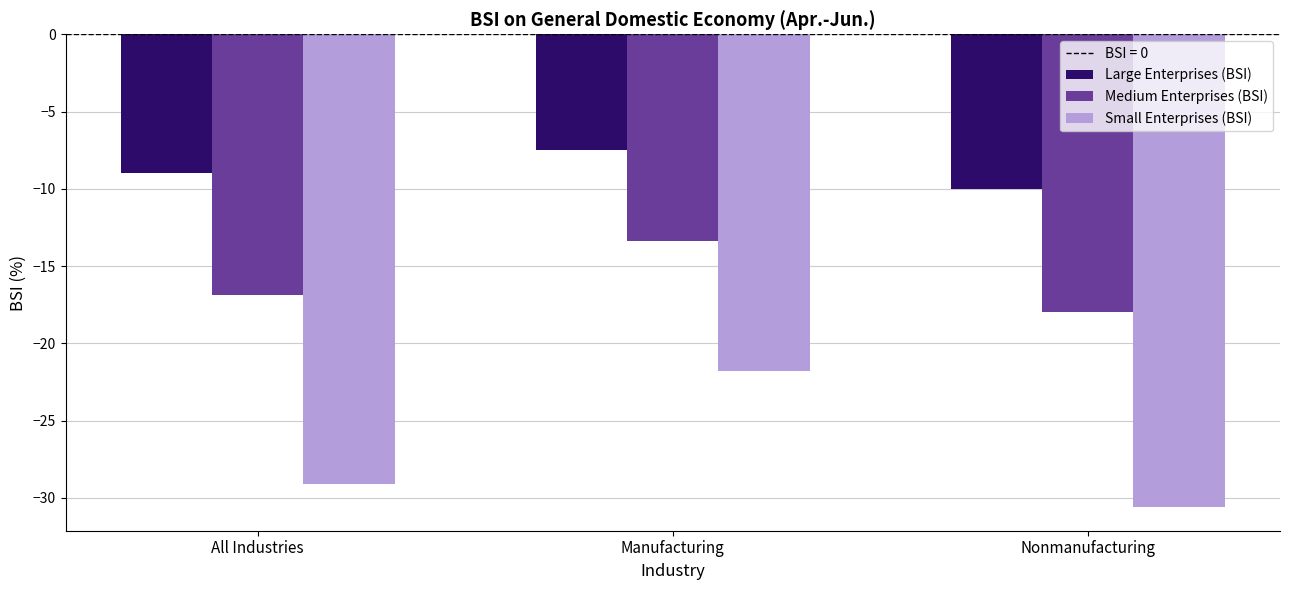

What is the greatest value displayed?

-7.5